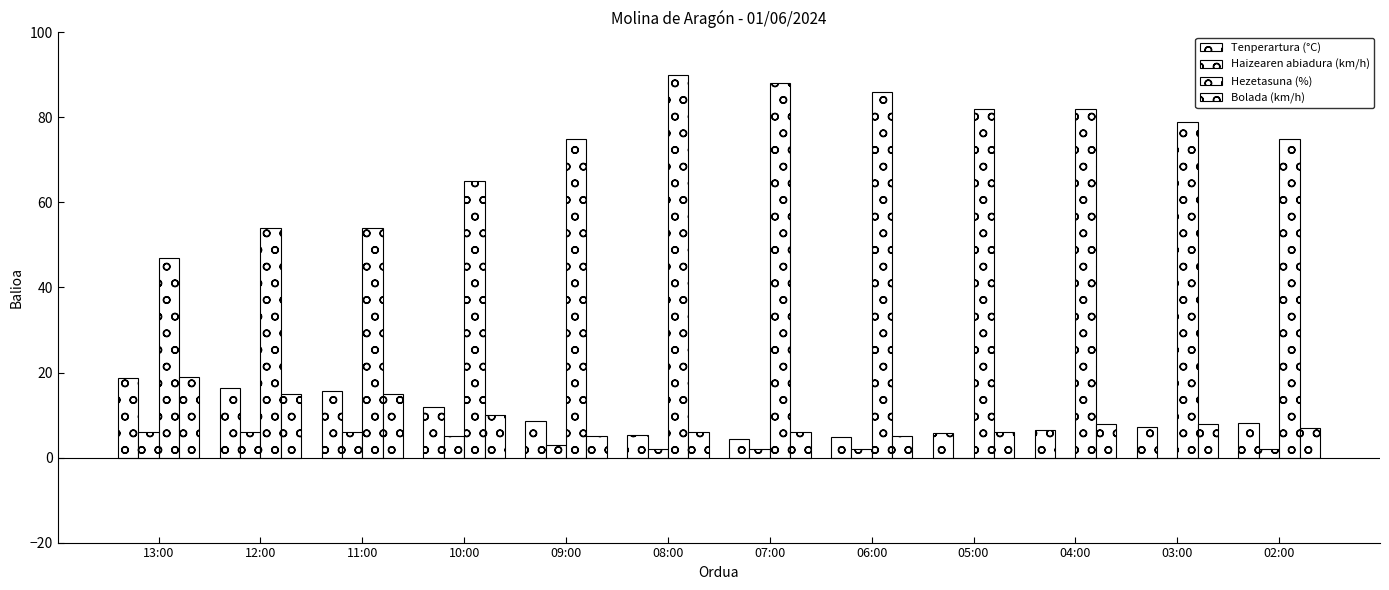

Reading left to right, what are all the values shown in this chart?

Tenperartura (°C): 18.8	16.3	15.6	11.8	8.5	5.4	4.4	4.9	5.8	6.5	7.1	8.1
Haizearen abiadura (km/h): 6.0	6.0	6.0	5.0	3.0	2.0	2.0	2.0	0.0	0.0	0.0	2.0
Hezetasuna (%): 47.0	54.0	54.0	65.0	75.0	90.0	88.0	86.0	82.0	82.0	79.0	75.0
Bolada (km/h): 19.0	15.0	15.0	10.0	5.0	6.0	6.0	5.0	6.0	8.0	8.0	7.0